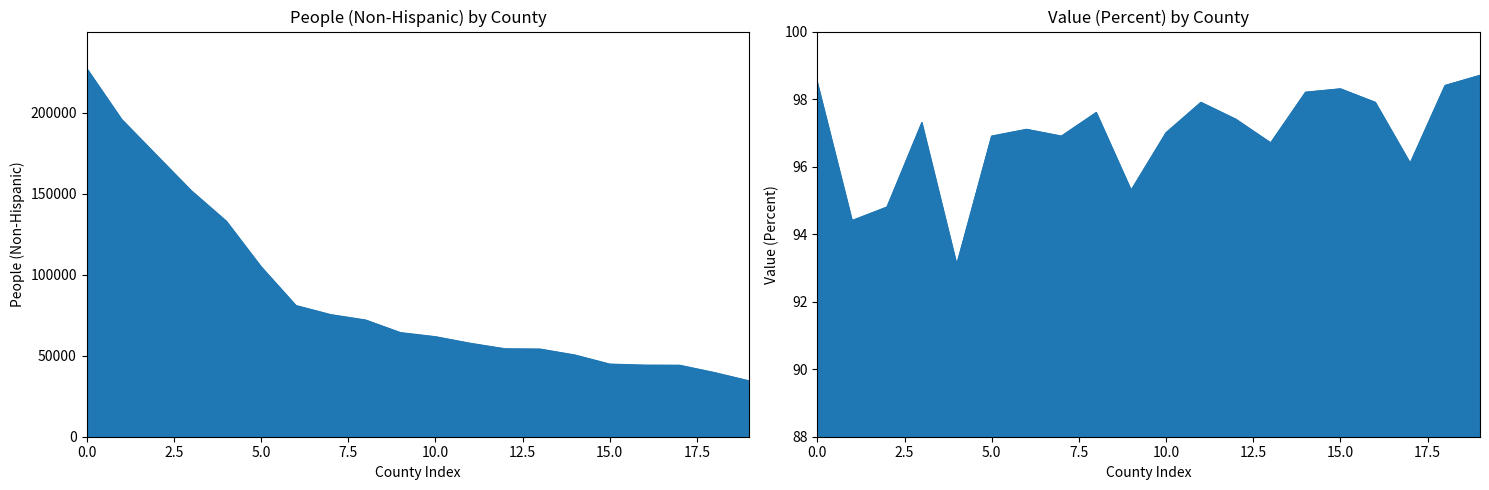

Which has a higher value, Forrest County or Jones County?

Forrest County